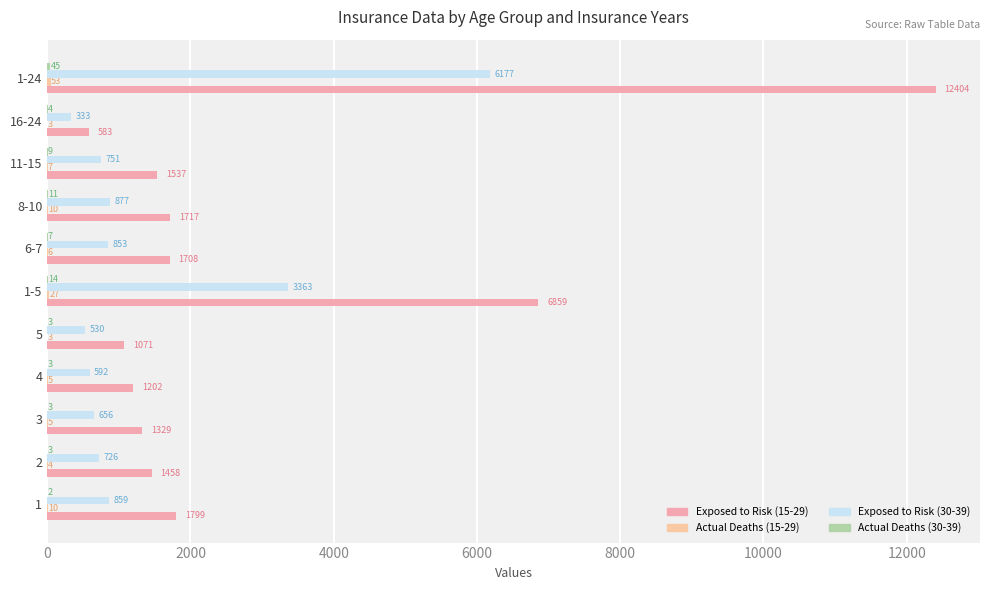

What is the greatest value displayed?

12404